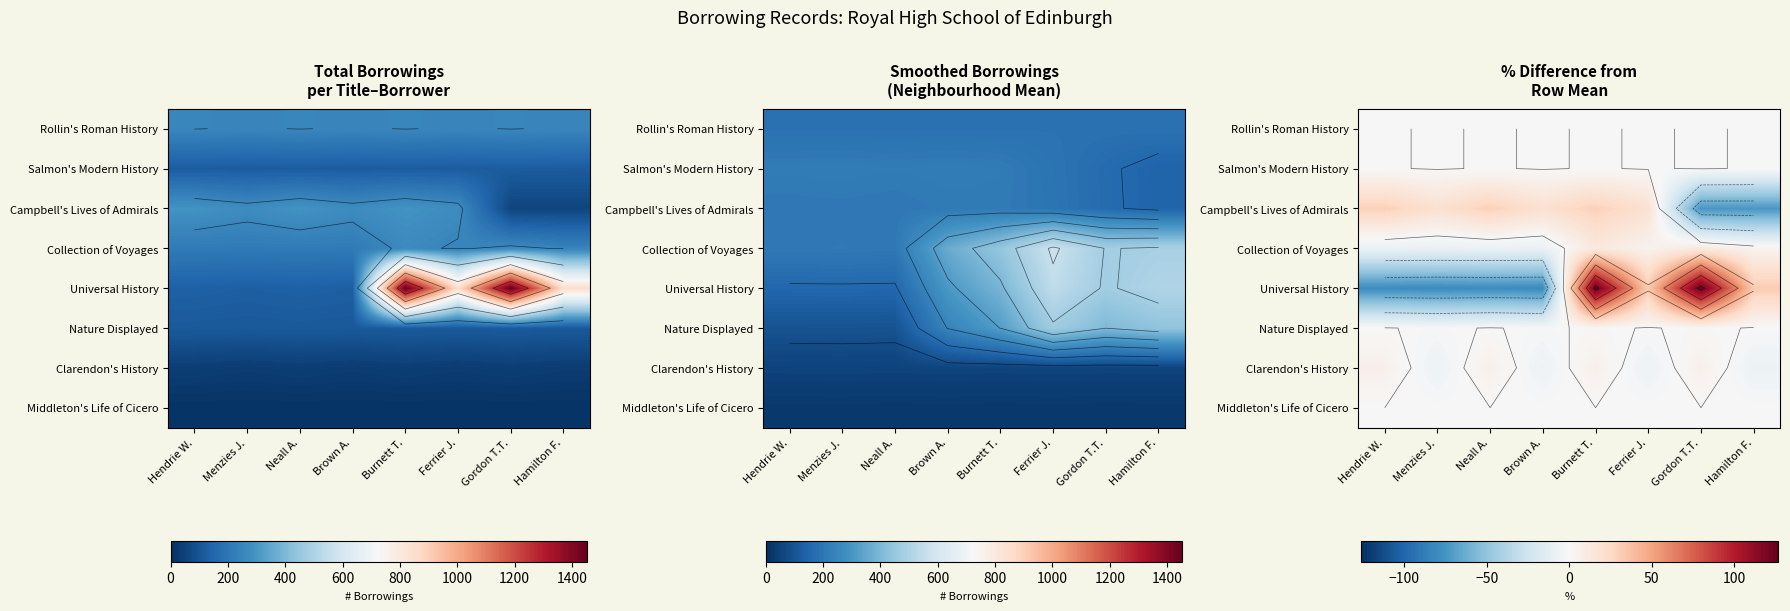

Between Ferrier J. and Brown A., which is larger?

Ferrier J.